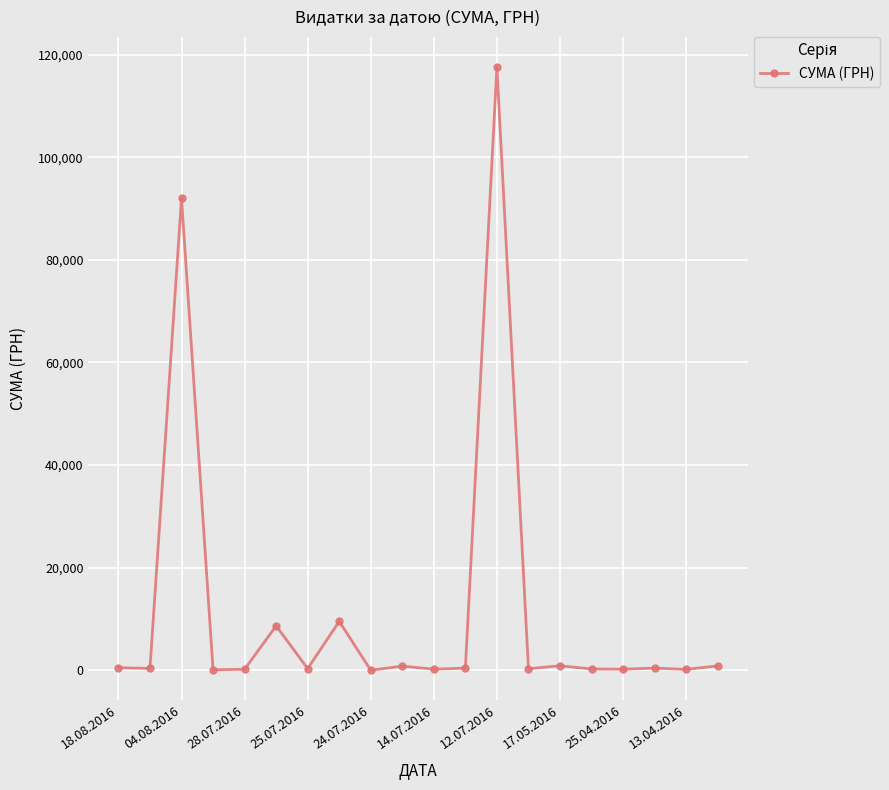

What is the sum of all values?

233808.4